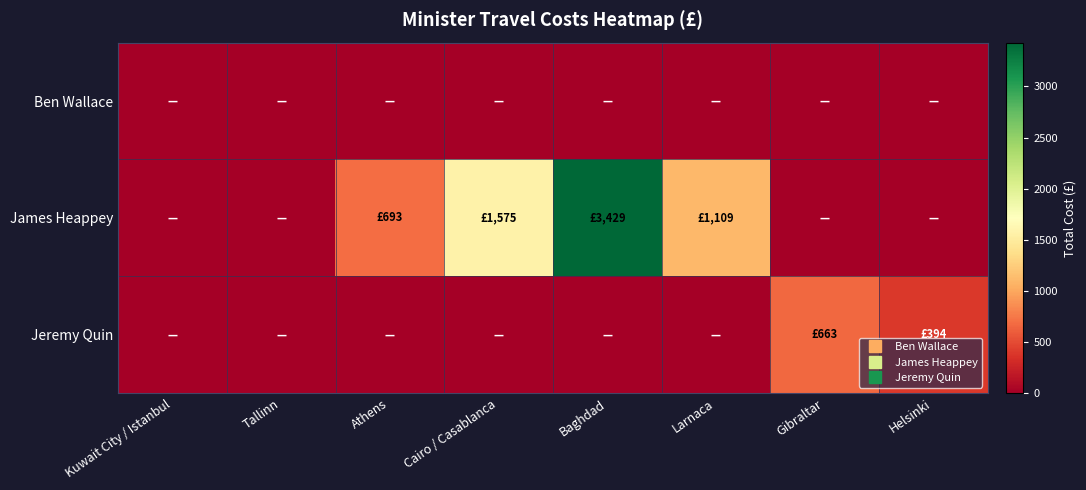

Which series has the largest total across all categories?

James Heappey